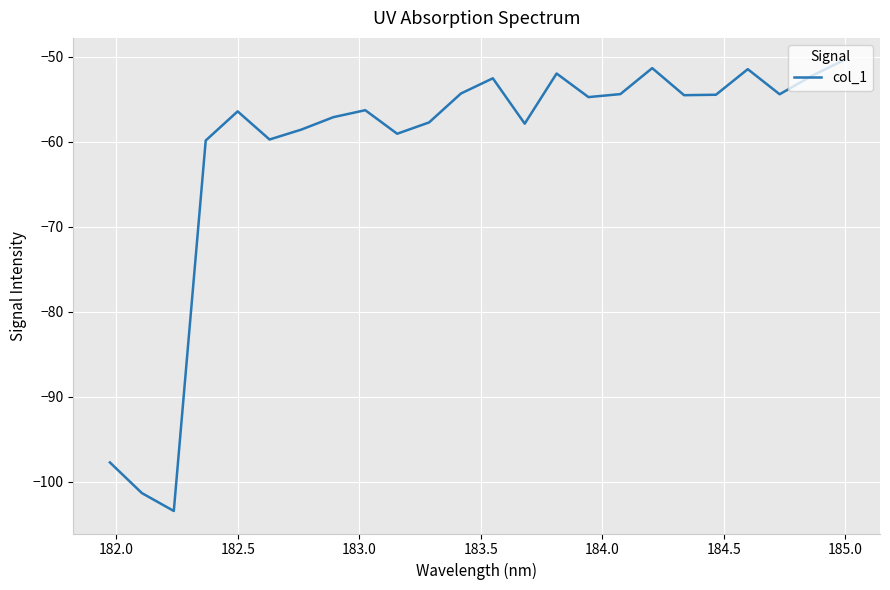

What is the greatest value displayed?

-50.4